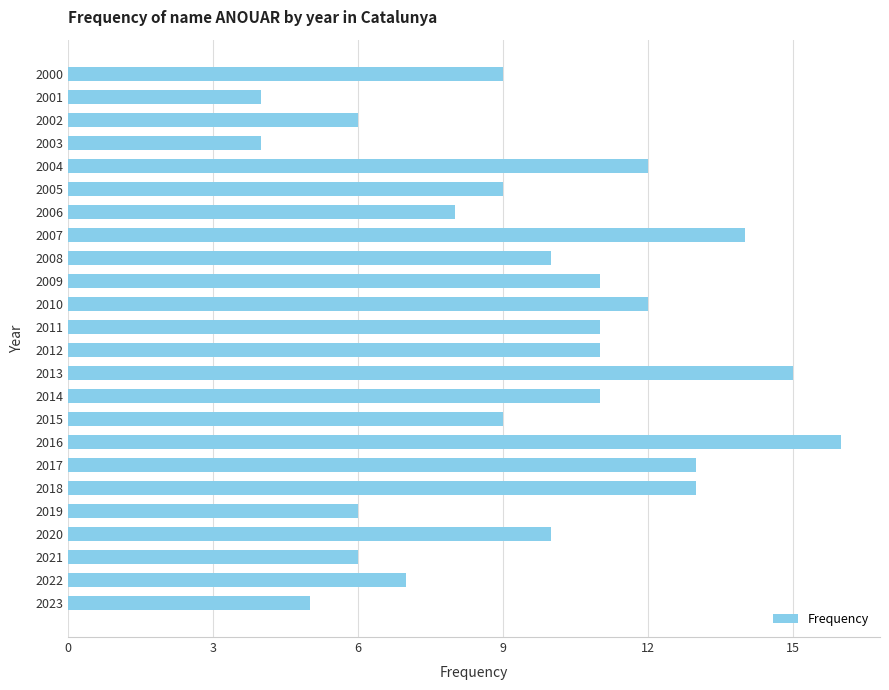

What is the approximate value at 2000?

9